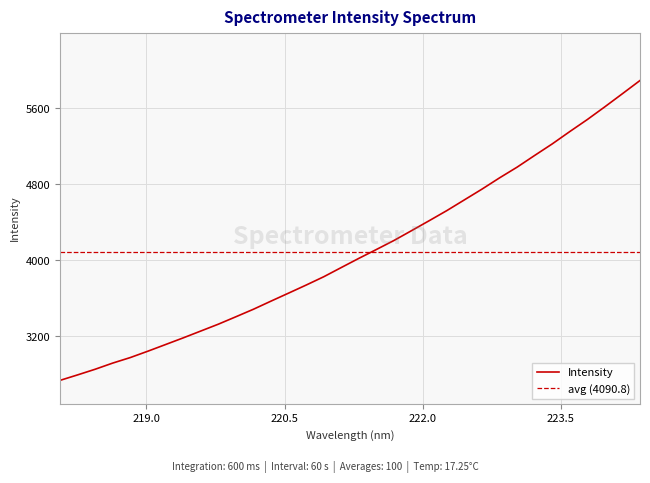

Does the chart display data point markers on the line(s)?

No